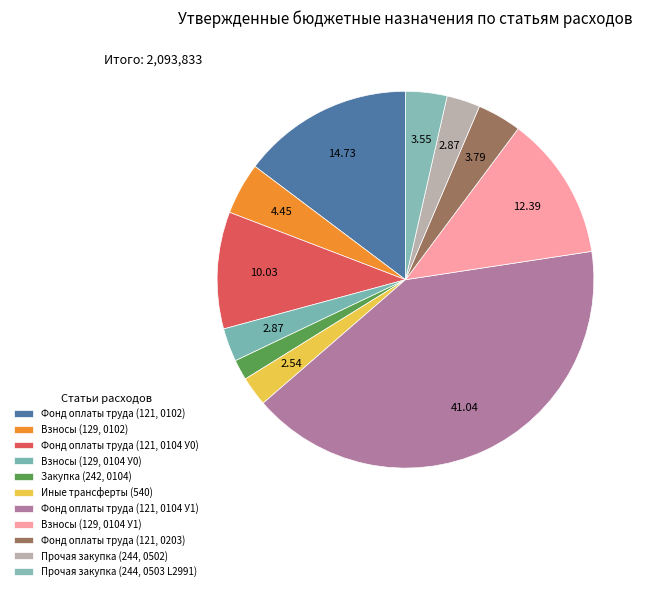

What is the change in value from Взносы (129, 0102) to Прочая закупка (244, 0502)?

-33152.0